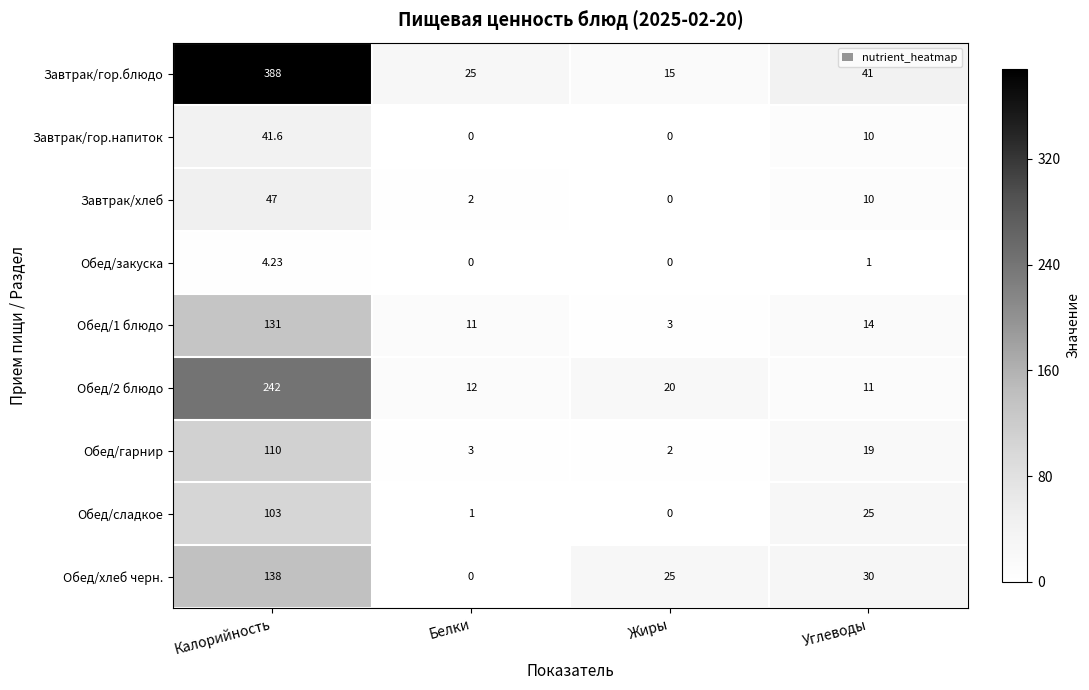

Where is Завтрак/гор.блюдо nearest to the value 201?

Углеводы